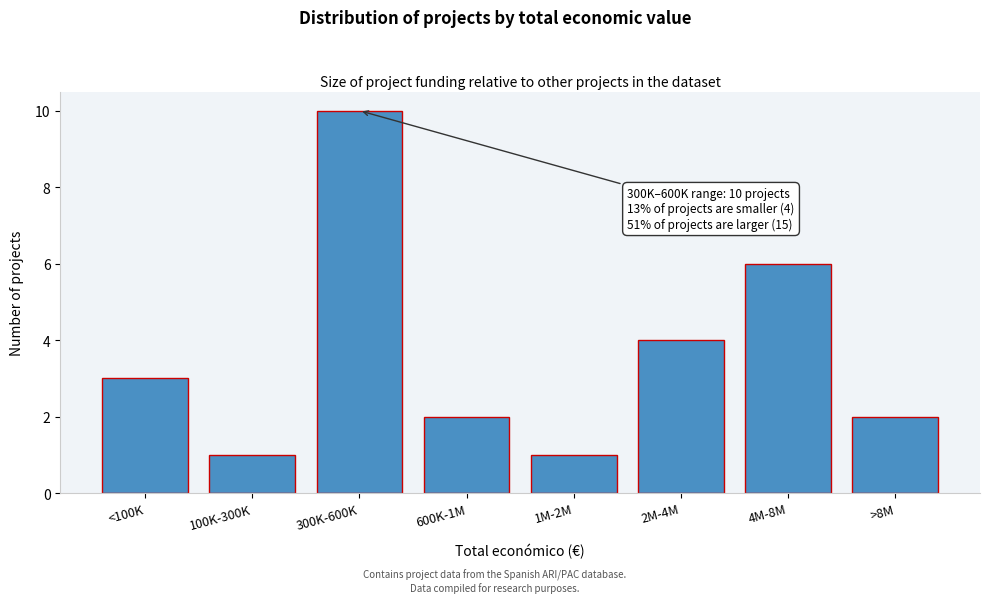

Reading left to right, transcribe all the data shown in this chart.

<100K=3	100K-300K=1	300K-600K=10	600K-1M=2	1M-2M=1	2M-4M=4	4M-8M=6	>8M=2